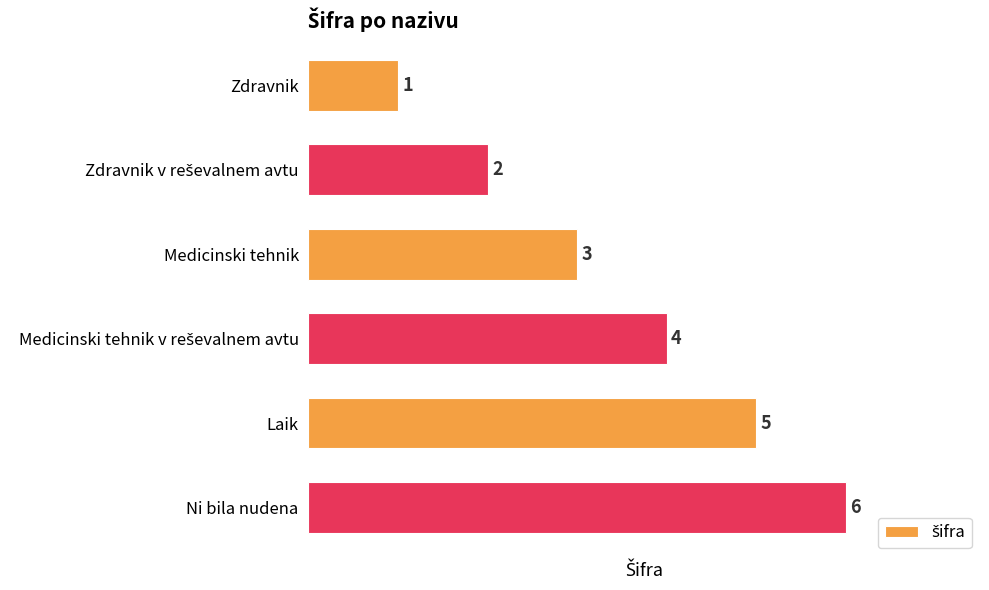

What is the label of the 2nd bar from the bottom?

Laik